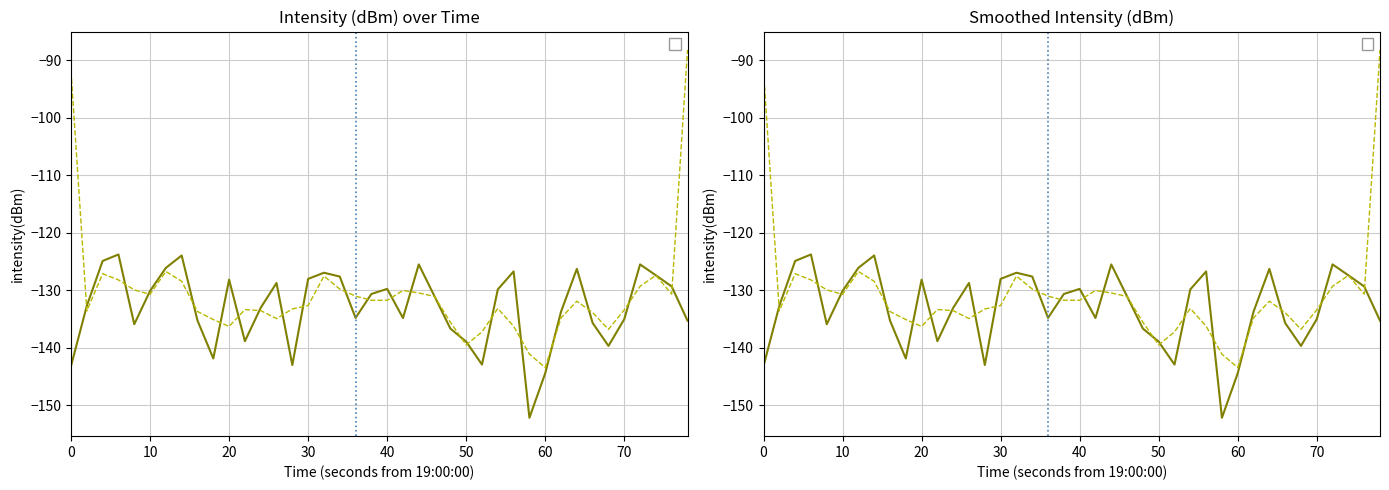

True or false: intensity(dBm) has more than 0 interior local peaks.

True